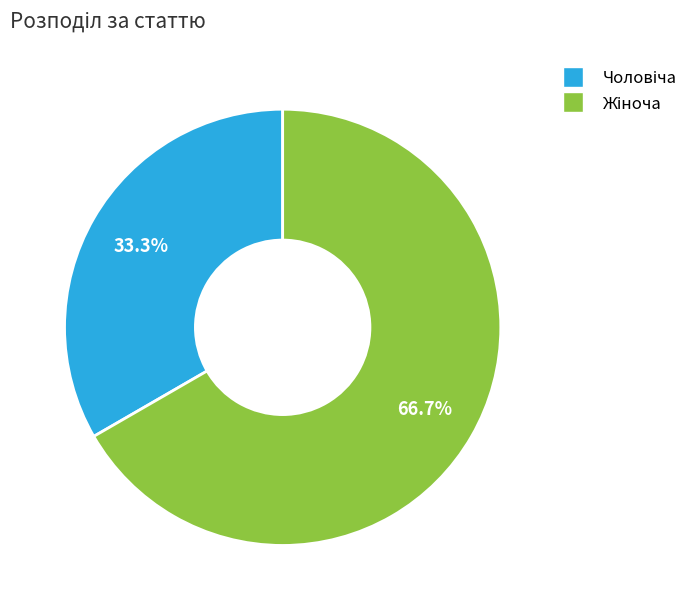

Is there a majority slice in this chart?

Yes